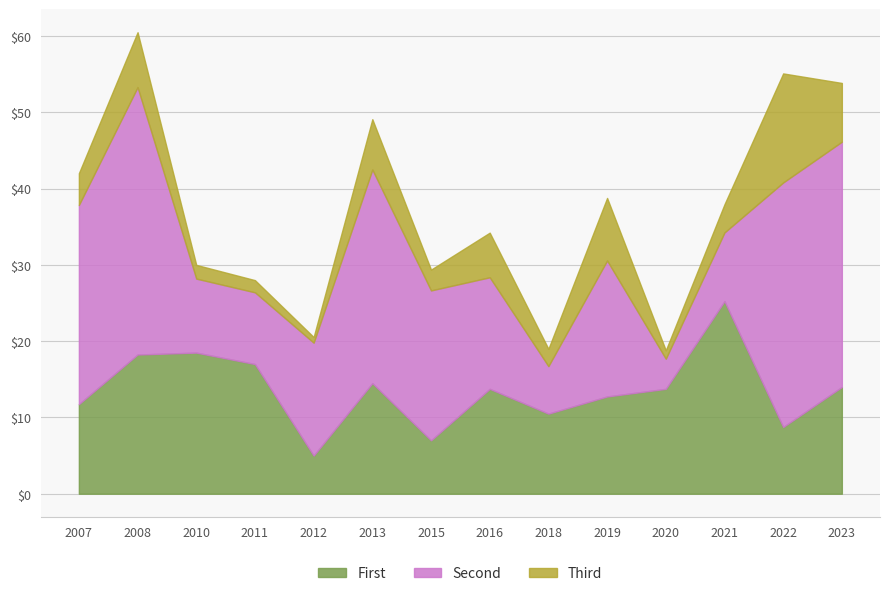

What is the value of the P_per_u point at the 12th from the left?

9.0